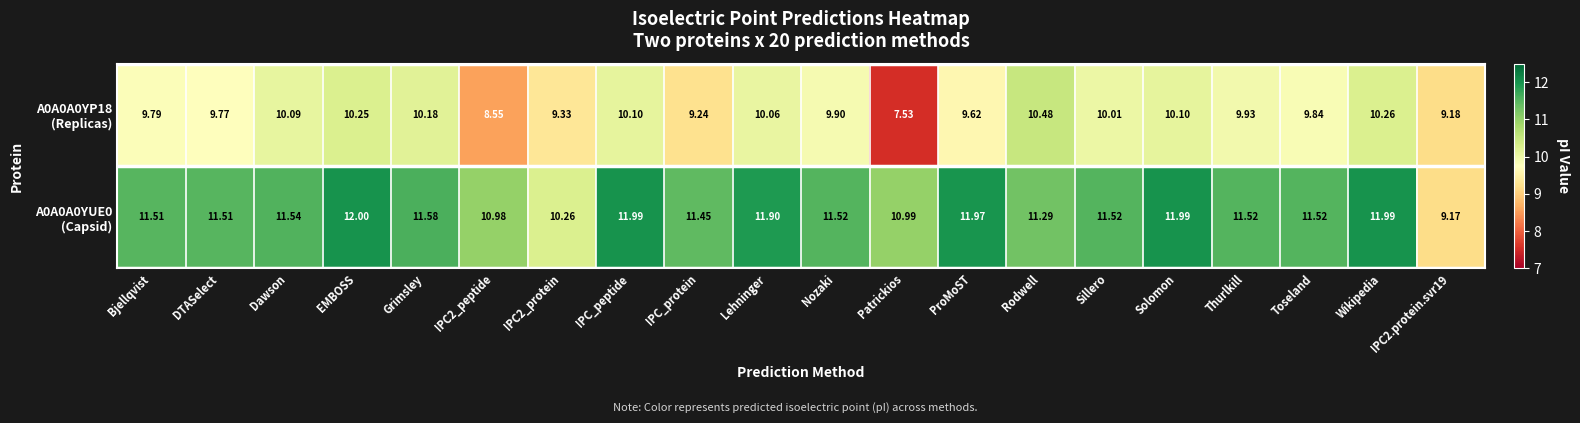

Which label corresponds to the largest value in the chart?

EMBOSS